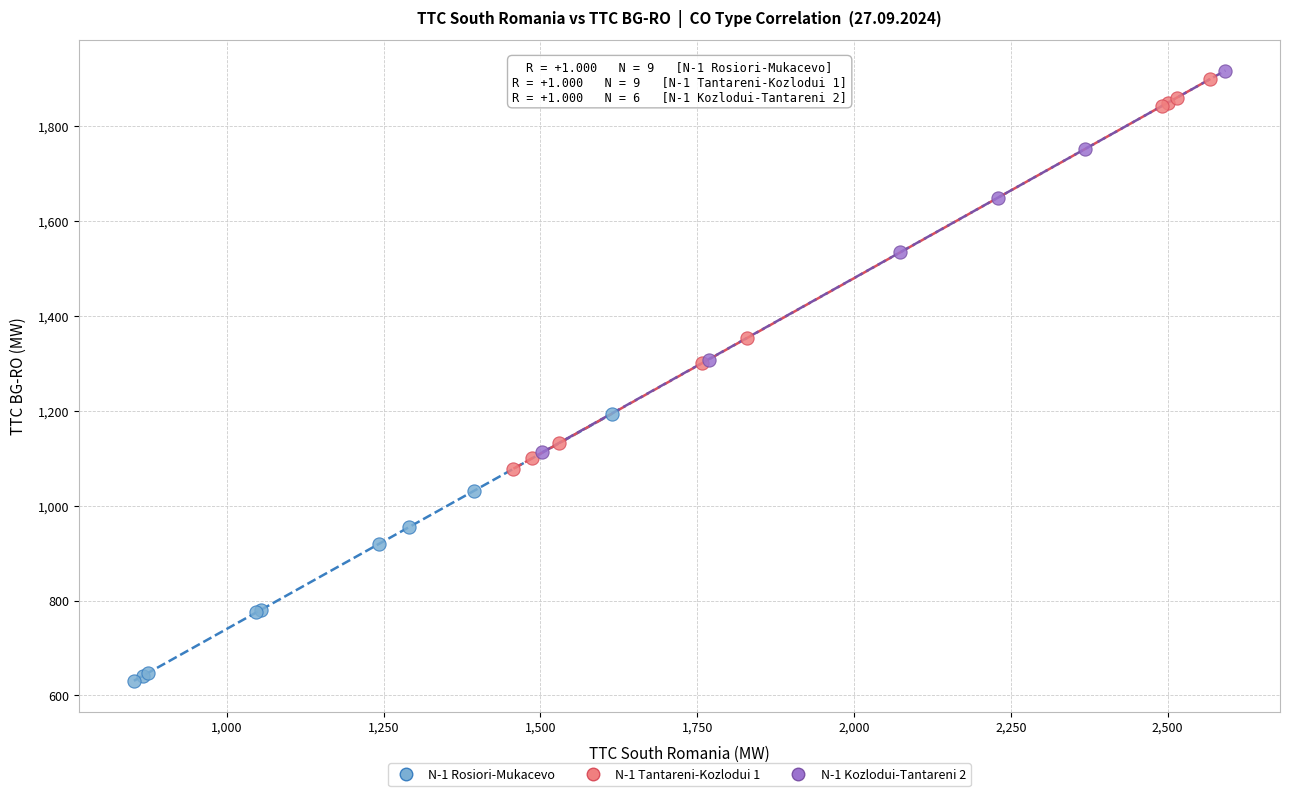

What are all the series names shown in the legend?

N-1 Rosiori-Mukacevo, N-1 Tantareni-Kozlodui 1, N-1 Kozlodui-Tantareni 2